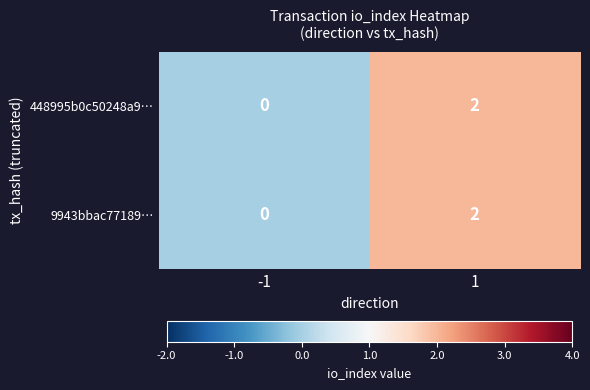

True or false: 9943bbac77189… has a value of 2 at 1.

True